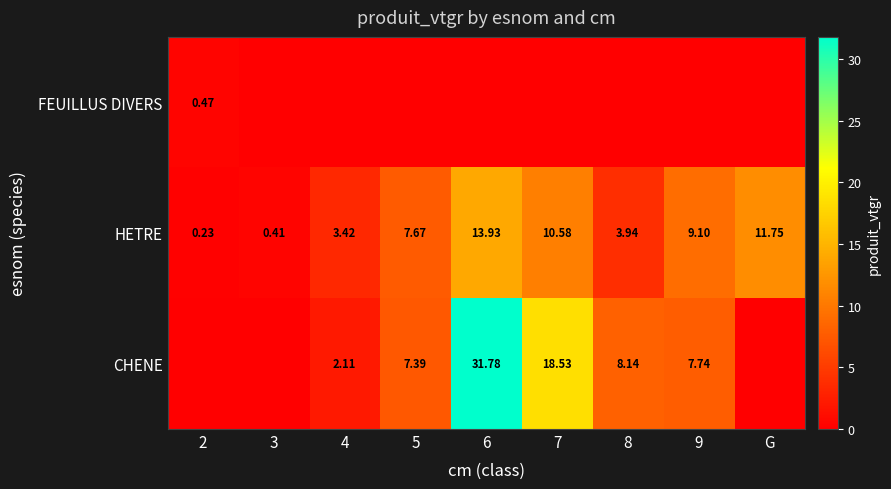

Between 7 and G, which series saw the biggest shift?

CHENE